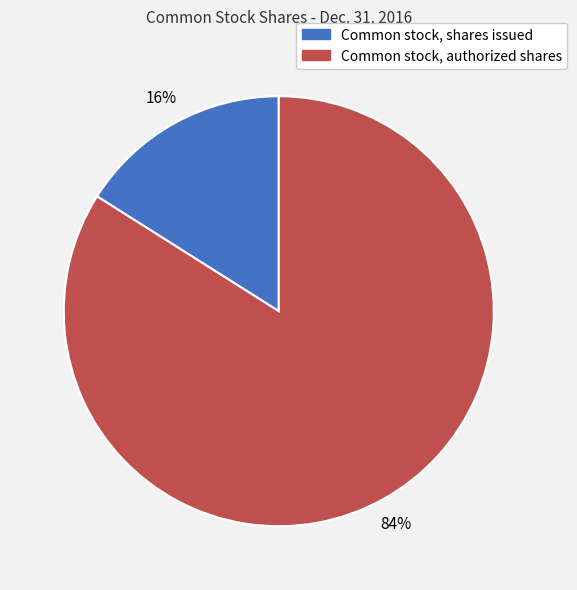

Which slice is the largest?

Common stock, authorized shares